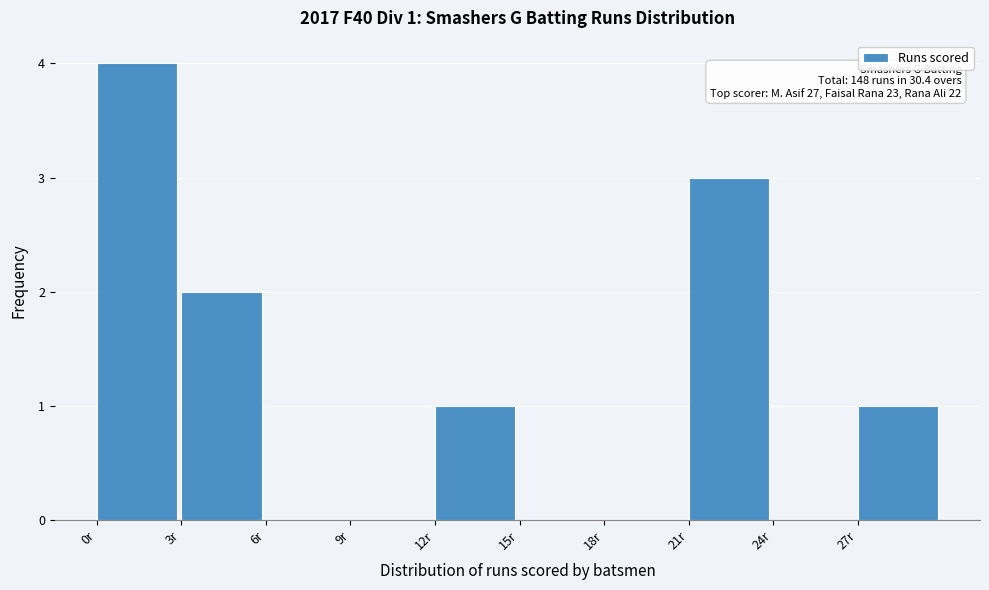

Over which range of the x-axis is the bar tallest?

0 to 3